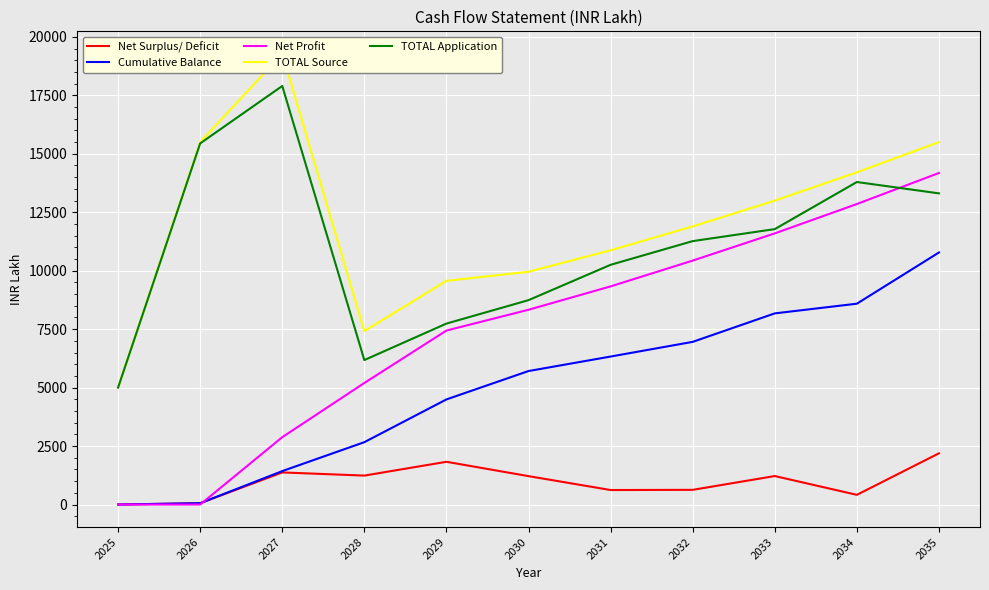

What is the value of the Net Surplus/ Deficit point at the 3rd from the left?

1373.0